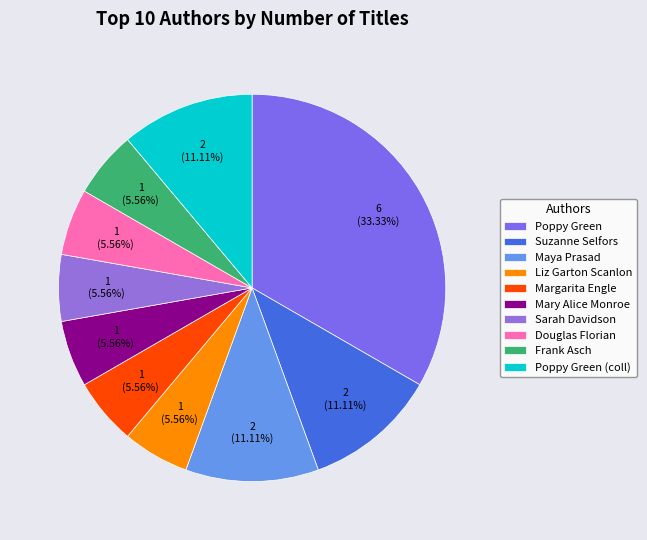

To the nearest percent, what is the difference between the Frank Asch and Poppy Green slice percentages?

28%